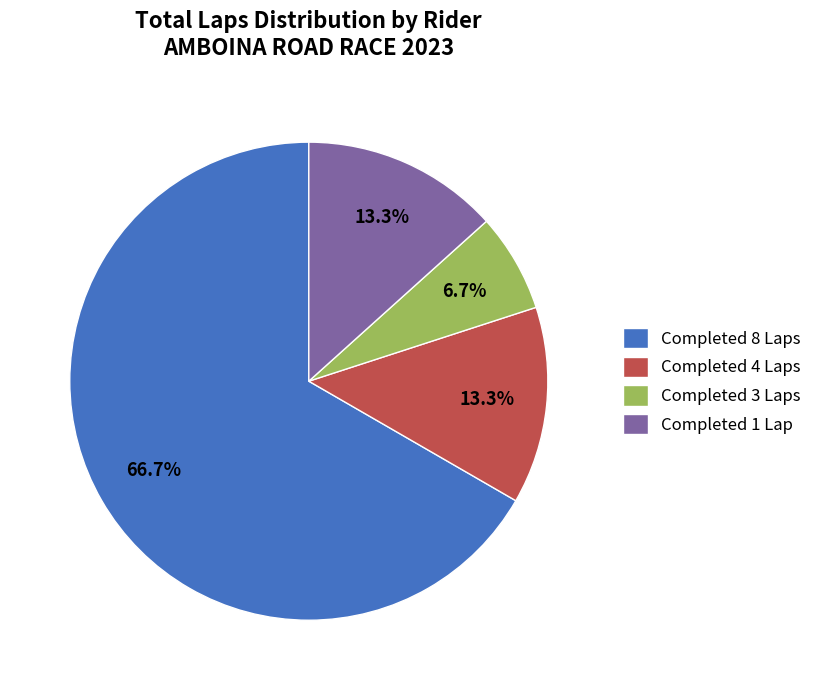

What is the smallest slice in the pie chart?

Completed 3 Laps